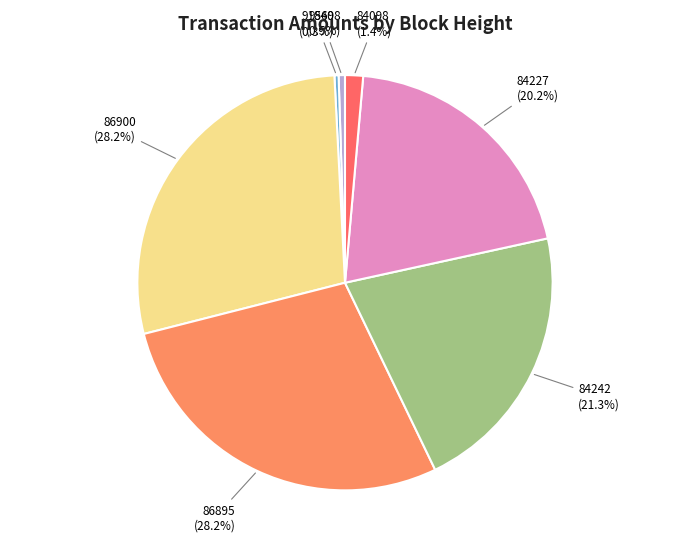

To the nearest percent, what is the difference between the largest and smallest slice percentages?

28%